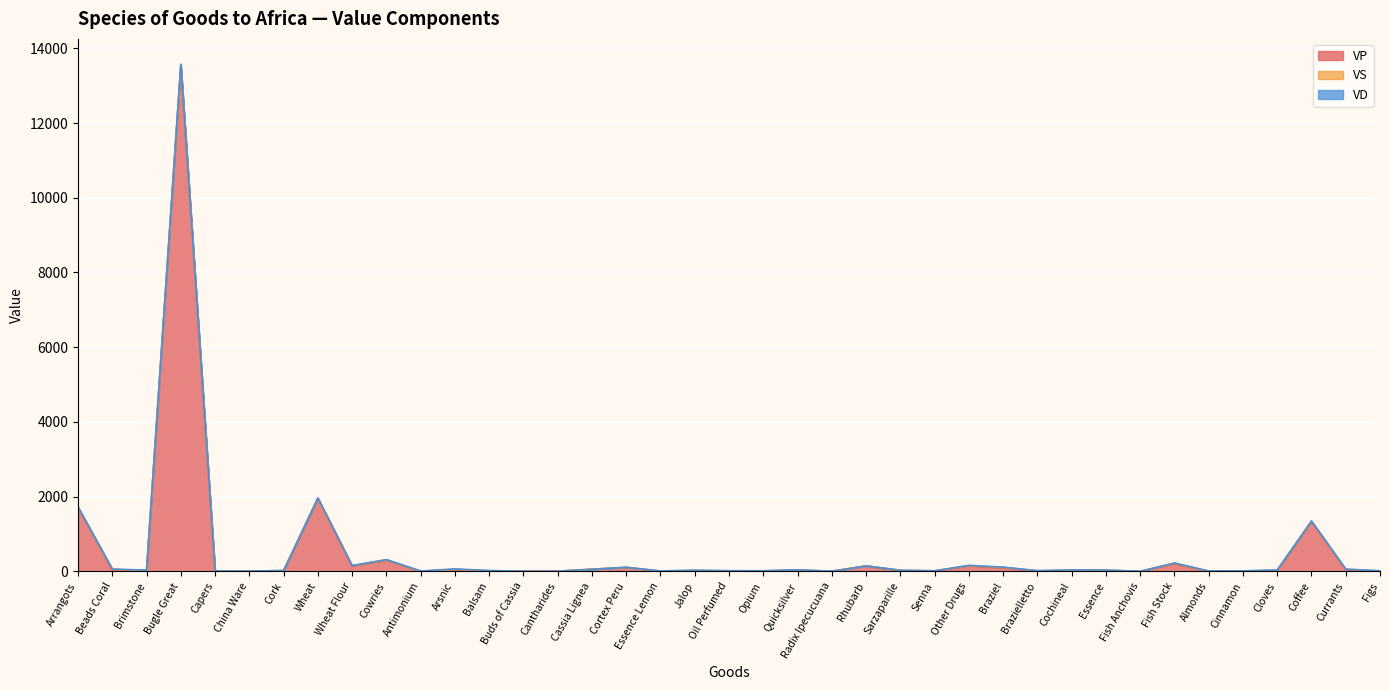

How many data points in VP are above 19?

19